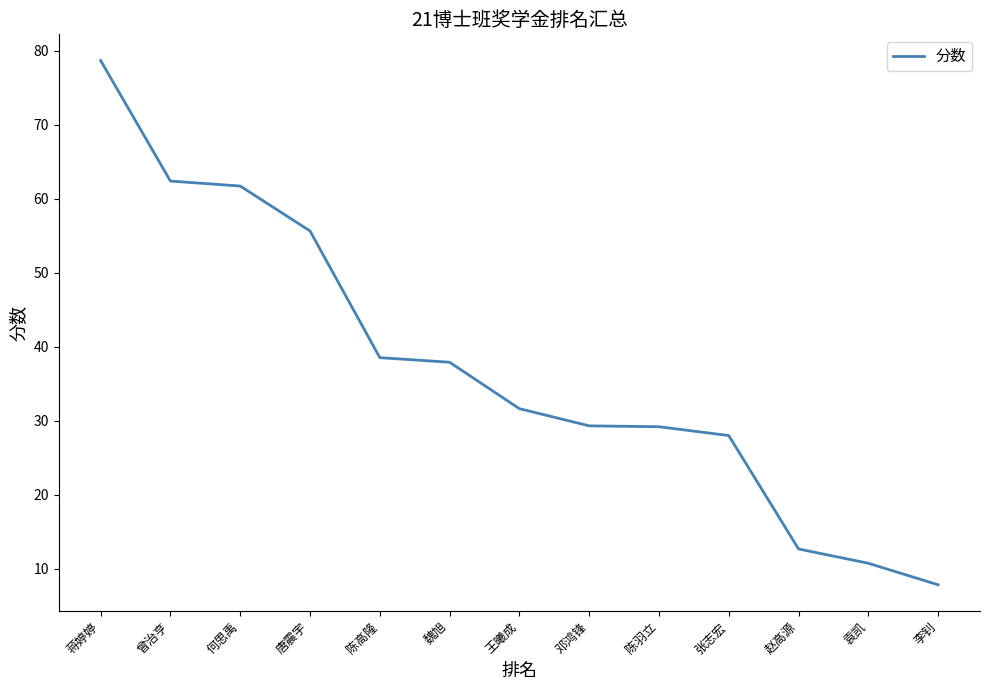

What position from the right is 袁凯?

2